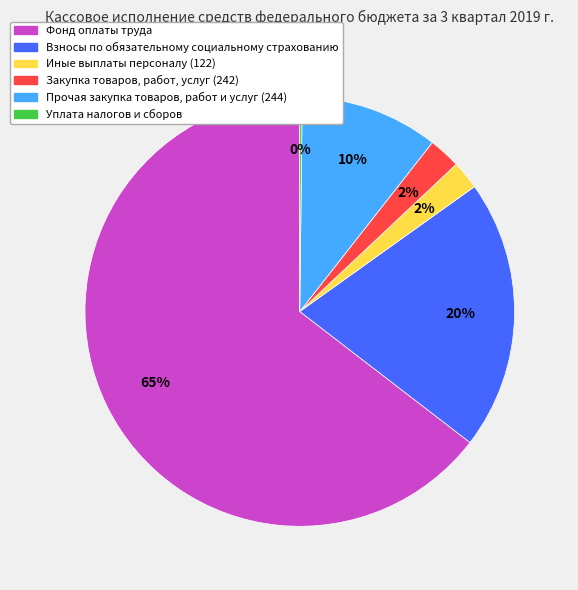

Which has a higher value, Взносы по обязательному социальному страхованию or Фонд оплаты труда?

Фонд оплаты труда